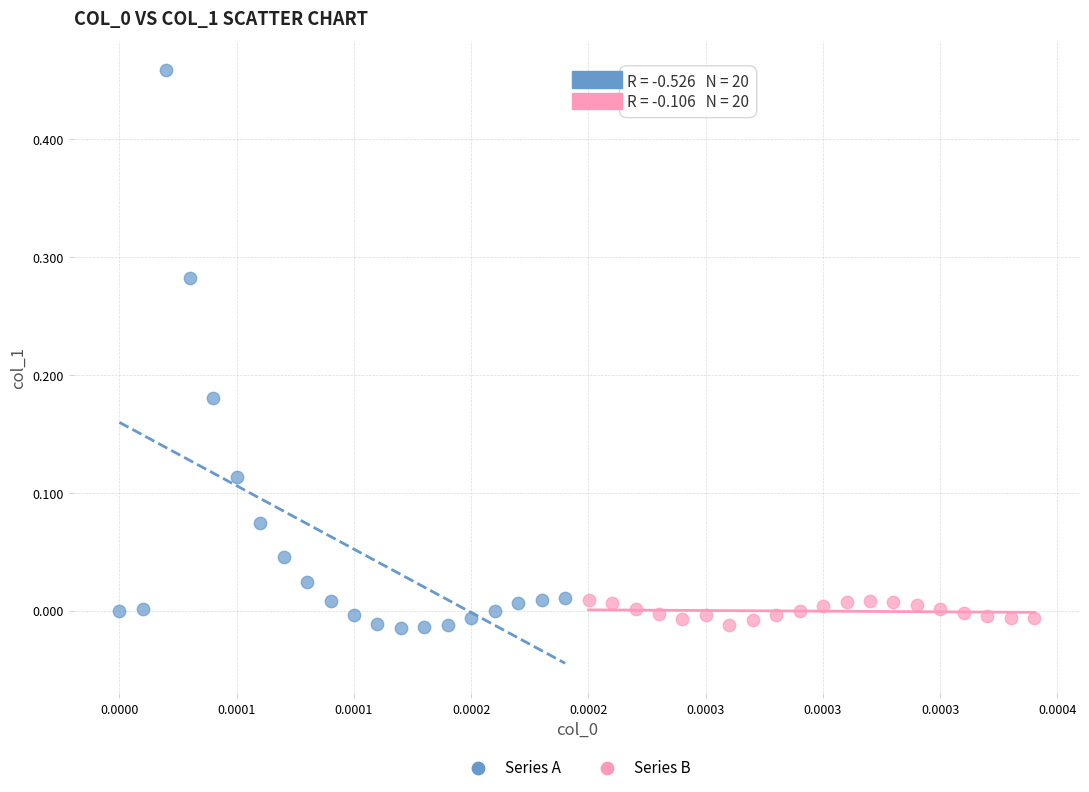

Which series contains the highest Y value?

Series A